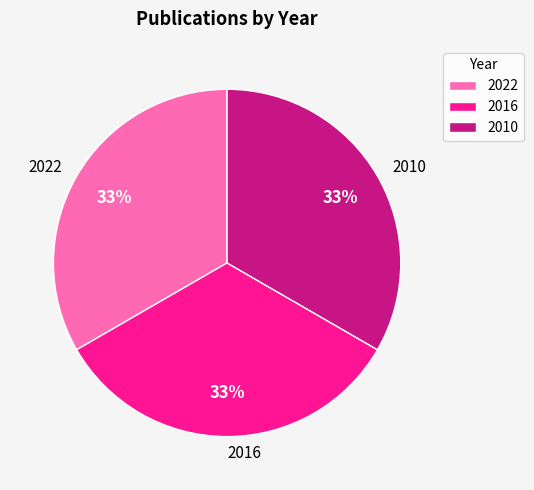

Is it true that 2022 is 33% of the pie?

True